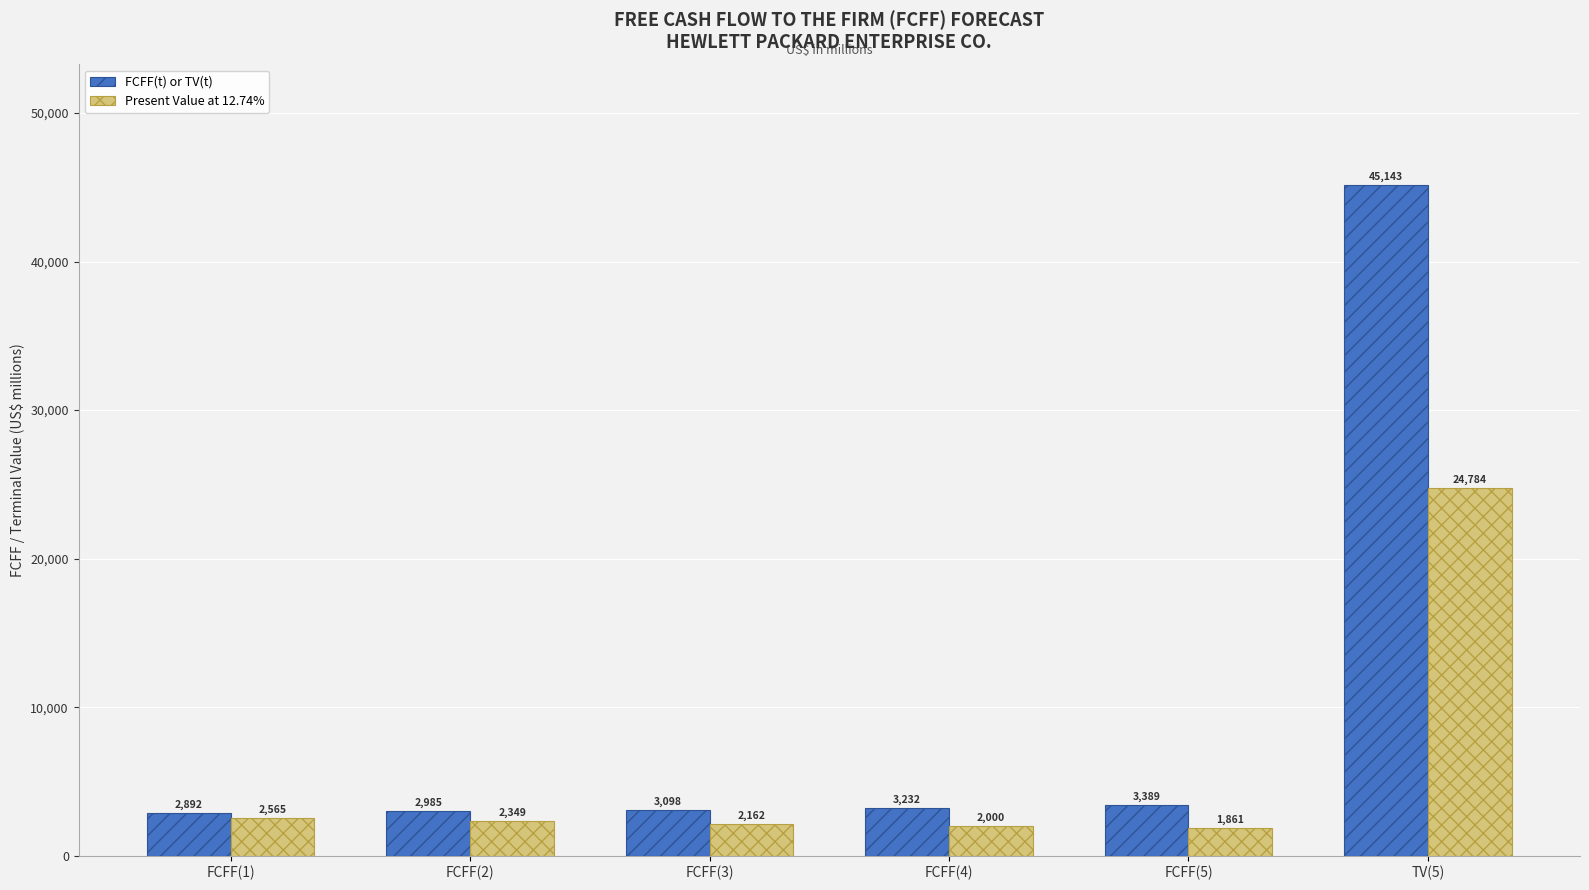

Reading right to left, transcribe all the data shown in this chart.

FCFF(t) or TV(t): TV(5)=45143	FCFF(5)=3389	FCFF(4)=3232	FCFF(3)=3098	FCFF(2)=2985	FCFF(1)=2892
Present Value at 12.74%: TV(5)=24784	FCFF(5)=1861	FCFF(4)=2000	FCFF(3)=2162	FCFF(2)=2349	FCFF(1)=2565